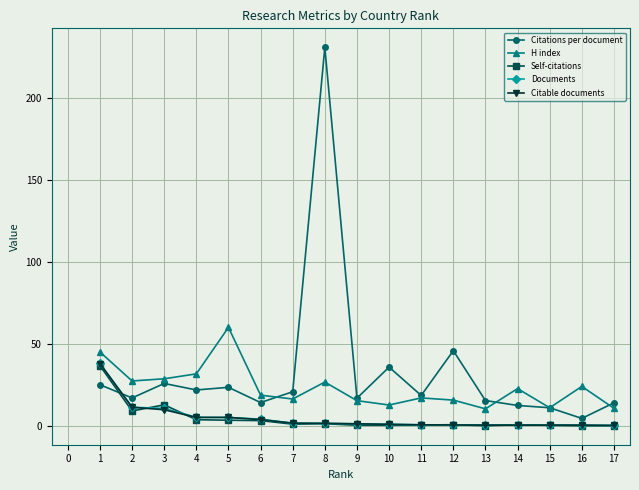

The Documents series shows 0.9 at 10. True or false?

True